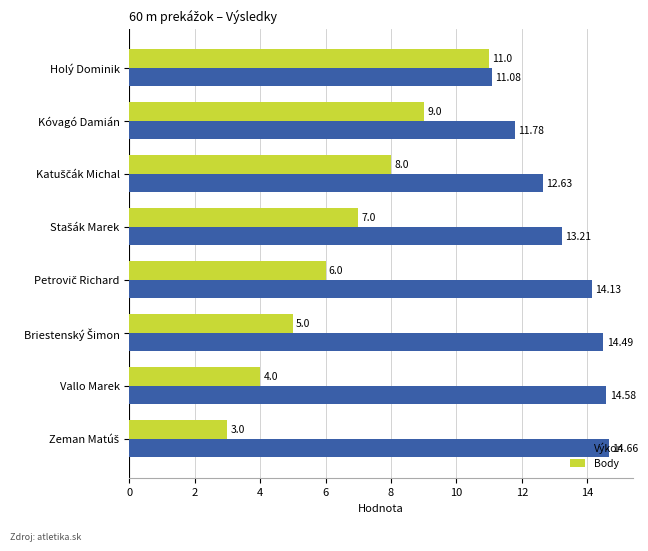

List the series in order of their overall mean, lowest first.

Body, Výkon